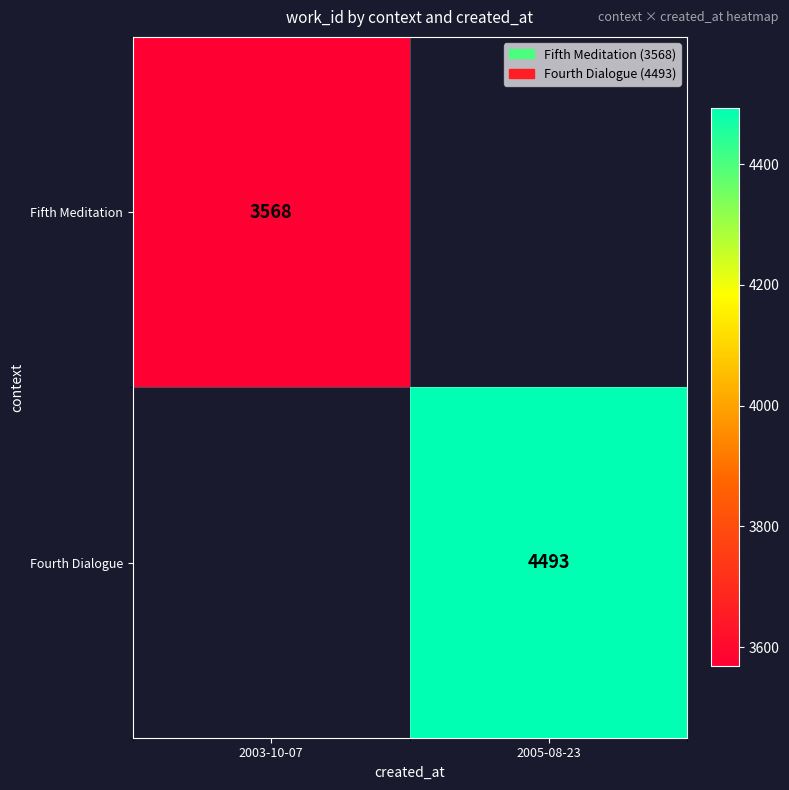

Is the value of Fifth Meditation at 2003-10-07 greater than the value of Fourth Dialogue at 2005-08-23?

No